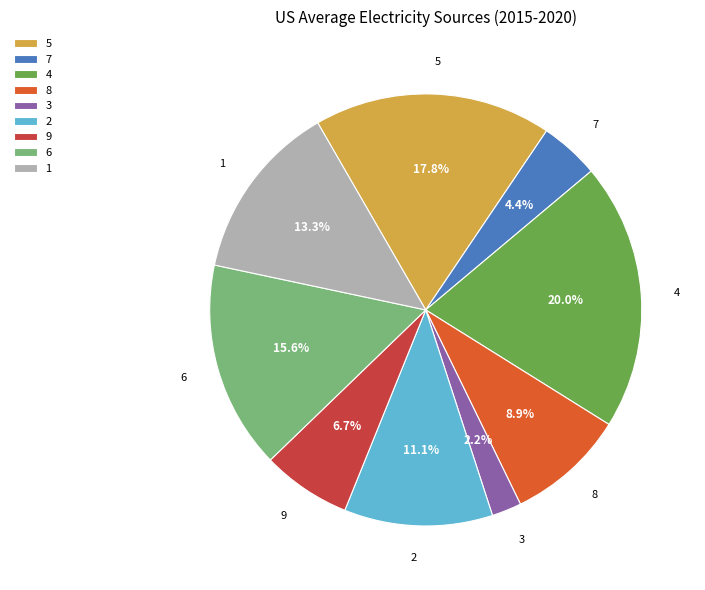

Does any single category account for the majority?

No